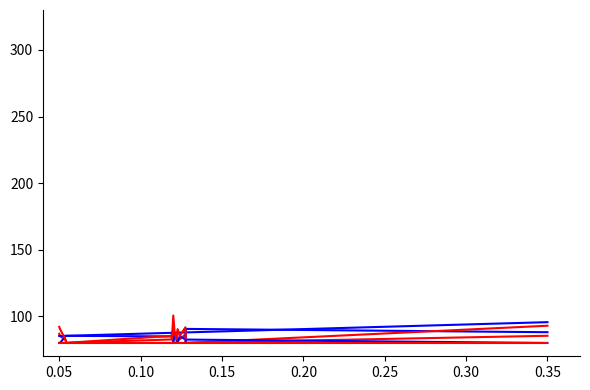

How many values in the zadolzhennost series are below 82?

4